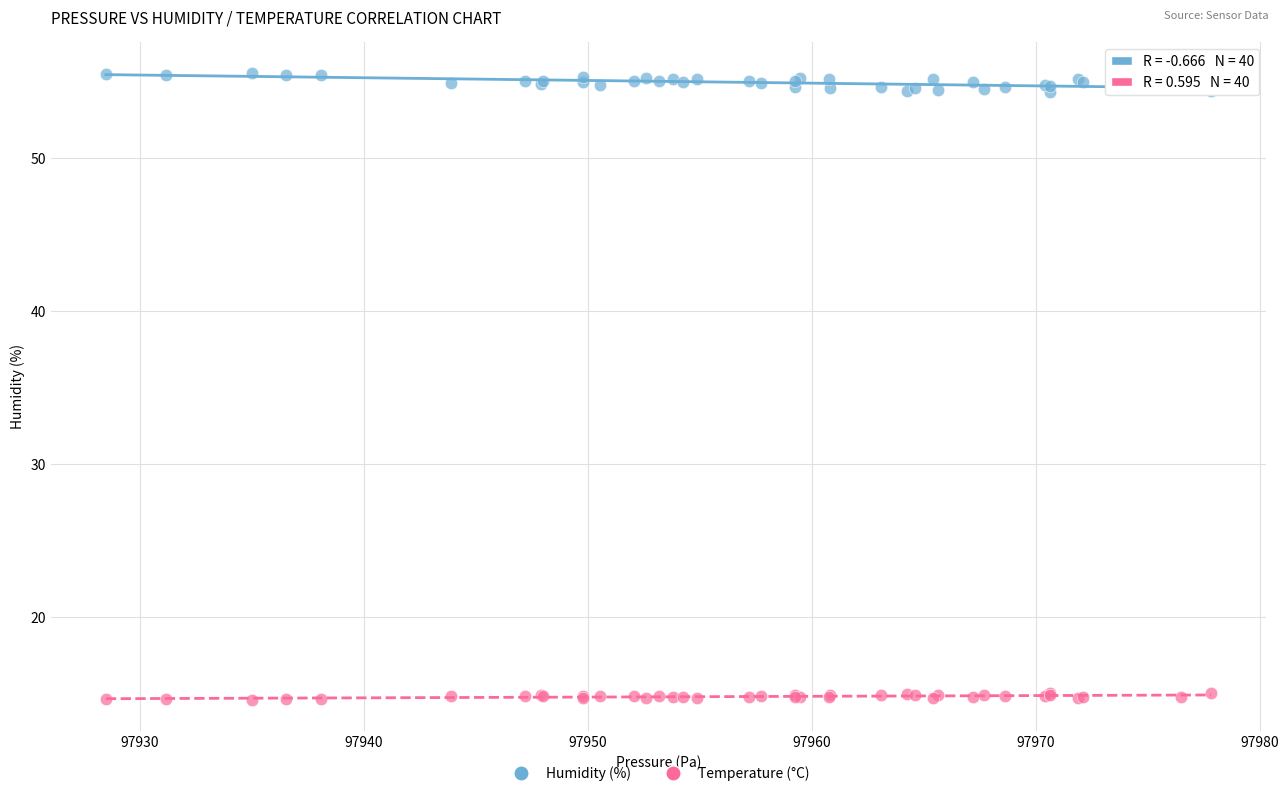

Which series contains the lowest Y value?

Temperature (°C)